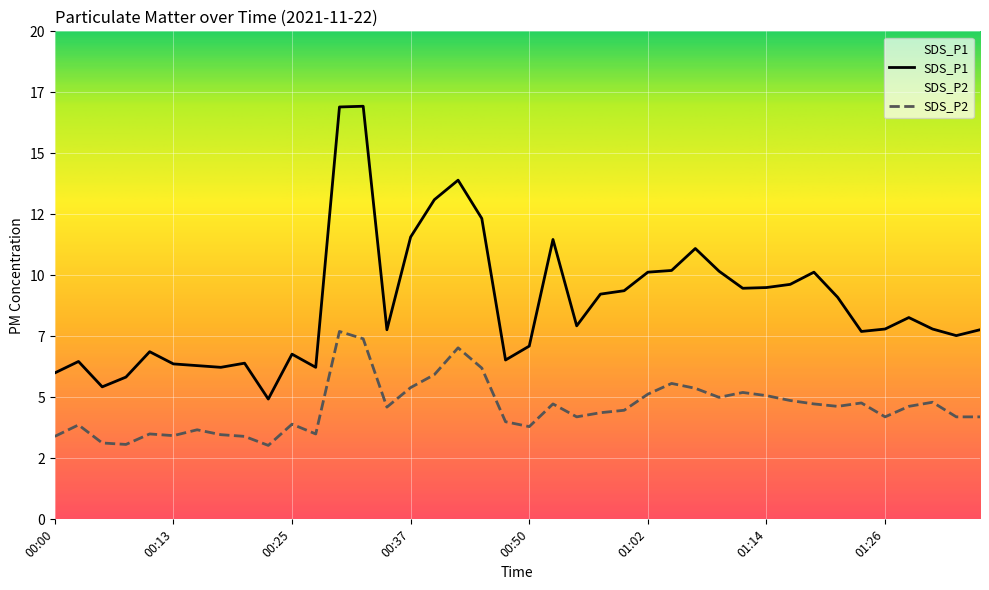

Reading left to right, extract all data points from this chart.

SDS_P1: 00:00=6.0	00:03=6.5	00:05=5.4	00:08=5.8	00:10=6.9	00:13=6.4	00:15=6.3	00:17=6.2	00:20=6.4	00:22=4.9	00:25=6.8	00:27=6.2	00:30=16.9	00:32=16.9	00:35=7.8	00:37=11.6	00:40=13.1	00:42=13.9	00:45=12.3	00:47=6.5	00:50=7.1	00:52=11.5	00:54=7.9	00:57=9.2	00:59=9.4	01:02=10.1	01:04=10.2	01:07=11.1	01:09=10.2	01:12=9.5	01:14=9.5	01:16=9.6	01:19=10.1	01:21=9.1	01:24=7.7	01:26=7.8	01:29=8.3	01:31=7.8	01:34=7.5	01:36=7.8
SDS_P2: 00:00=3.4	00:03=3.9	00:05=3.1	00:08=3.1	00:10=3.5	00:13=3.4	00:15=3.7	00:17=3.5	00:20=3.4	00:22=3.0	00:25=3.9	00:27=3.5	00:30=7.7	00:32=7.4	00:35=4.6	00:37=5.4	00:40=5.9	00:42=7.0	00:45=6.2	00:47=4.0	00:50=3.8	00:52=4.7	00:54=4.2	00:57=4.4	00:59=4.5	01:02=5.1	01:04=5.6	01:07=5.4	01:09=5.0	01:12=5.2	01:14=5.1	01:16=4.9	01:19=4.7	01:21=4.6	01:24=4.8	01:26=4.2	01:29=4.6	01:31=4.8	01:34=4.2	01:36=4.2